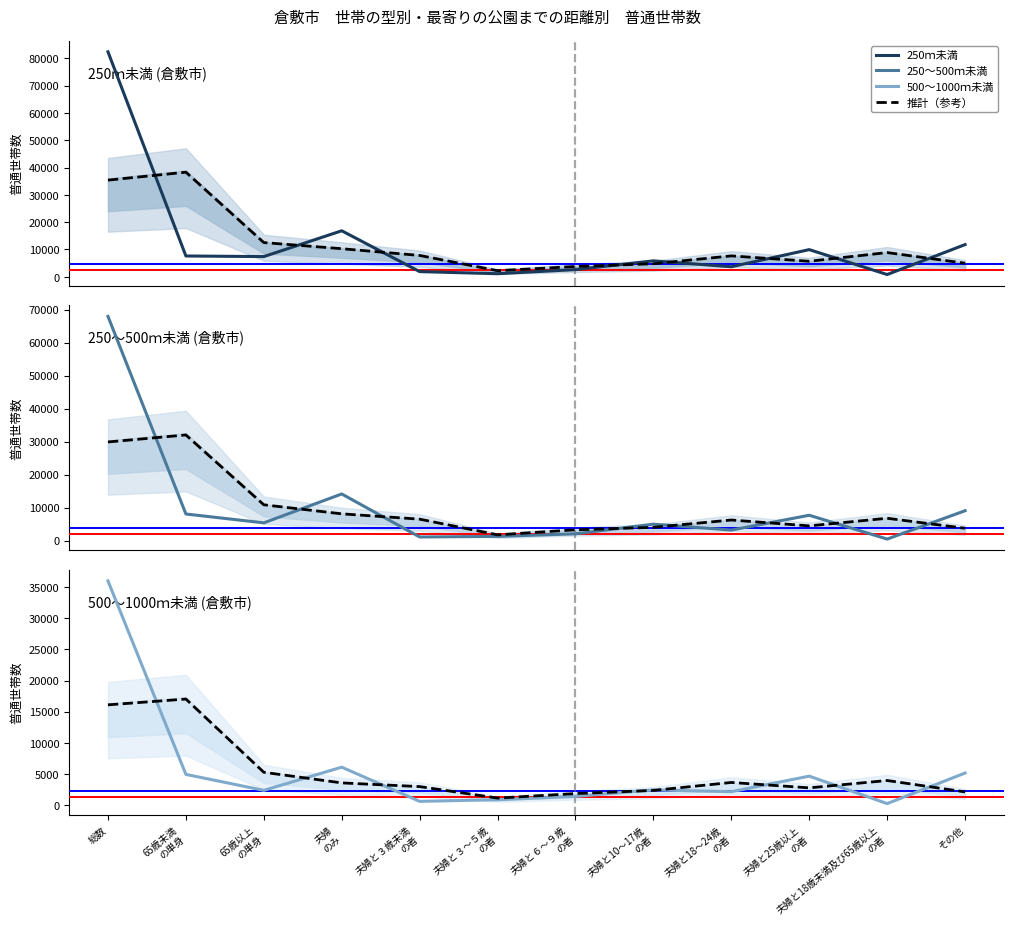

What is the label of the 11th point from the left?

夫婦と18歳未満及び65歳以上
の者